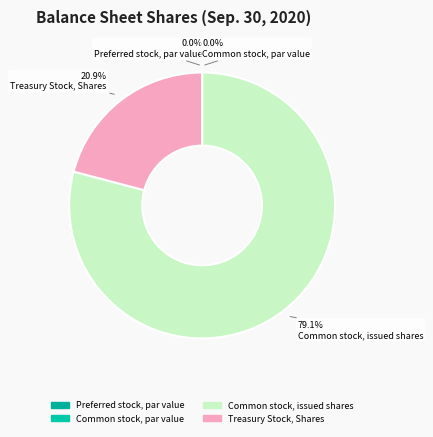

Combined, do Common stock, issued shares and Common stock, par value account for over 50%?

Yes